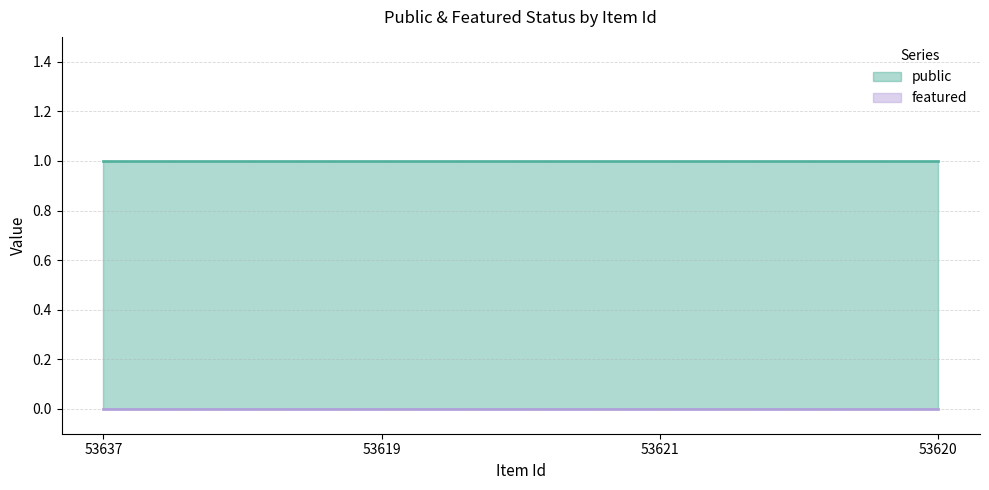

Reading right to left, extract all data points from this chart.

public: 53620=1	53621=1	53619=1	53637=1
featured: 53620=0	53621=0	53619=0	53637=0